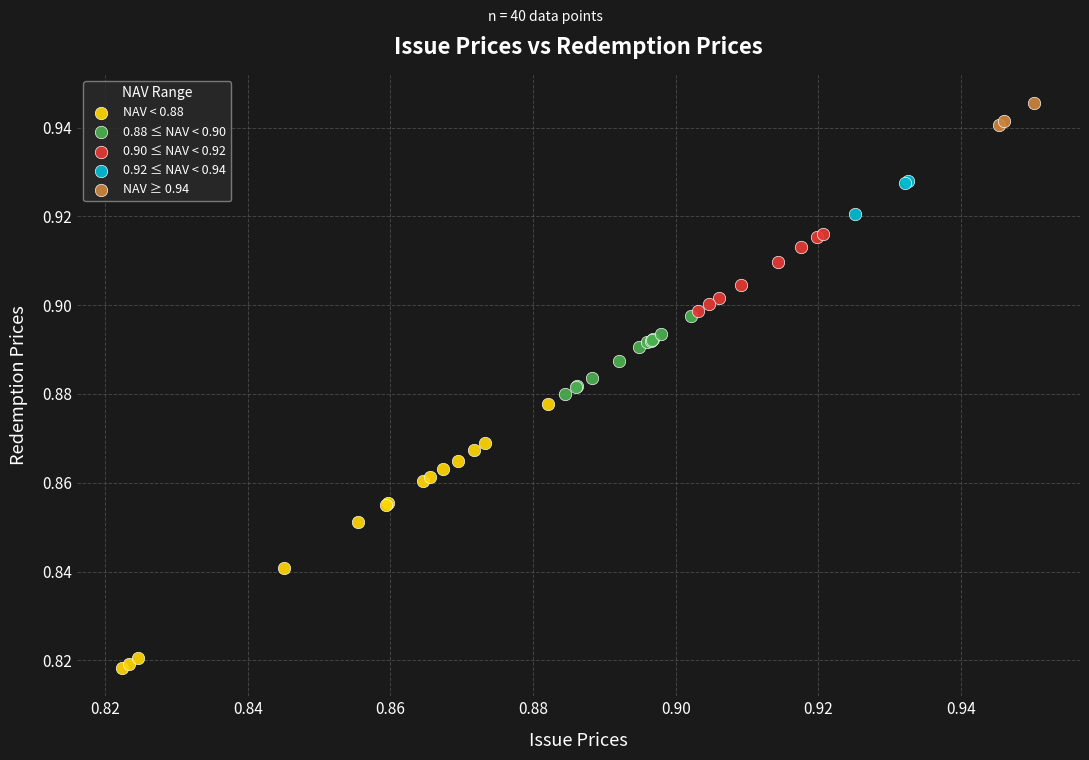

Which series reaches the minimum Y coordinate?

NAV < 0.88